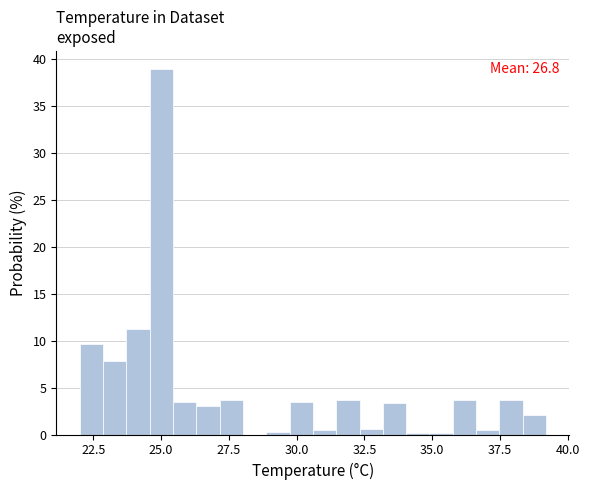

Read against the x-axis, roughly where is the centre of the tallest bar?

25.0